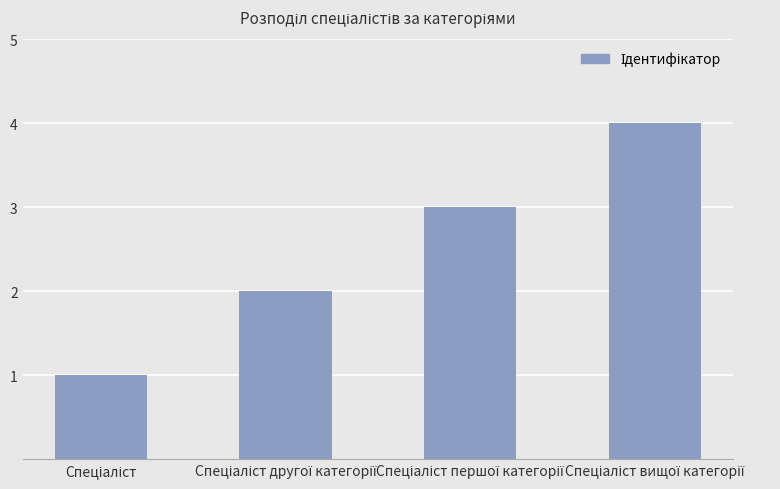

What is the value of the 1st bar from the left?

1